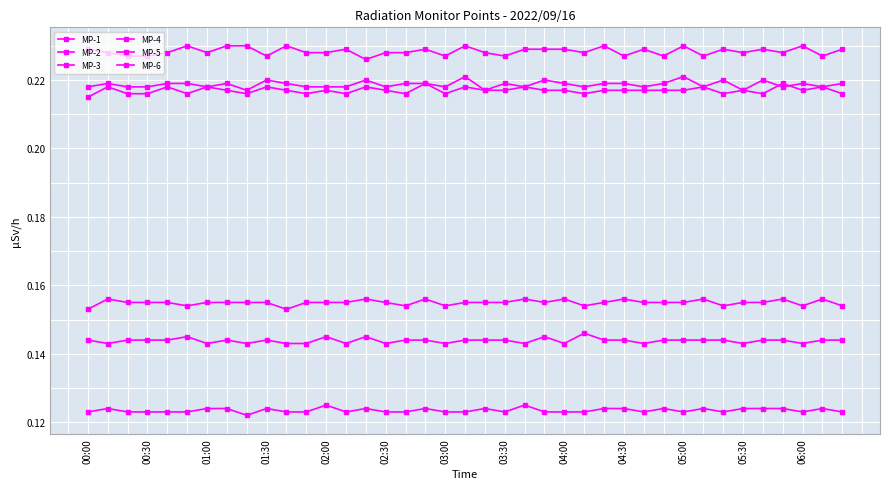

How many categories are shown in the chart?

39